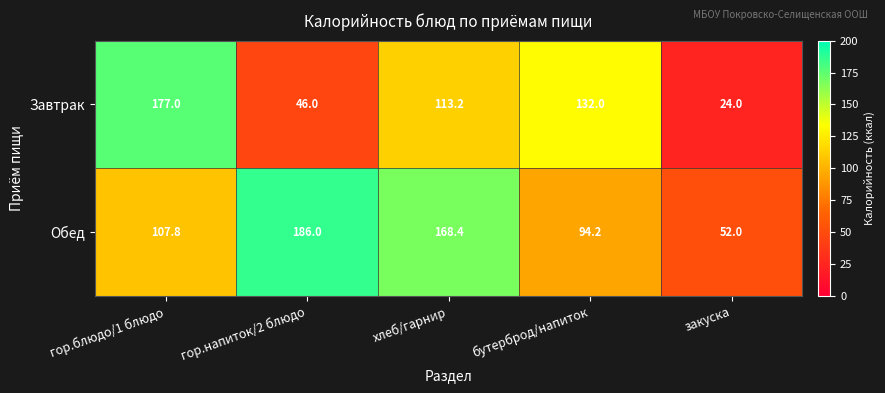

True or false: Завтрак has a value of 5.3 at закуска.

False